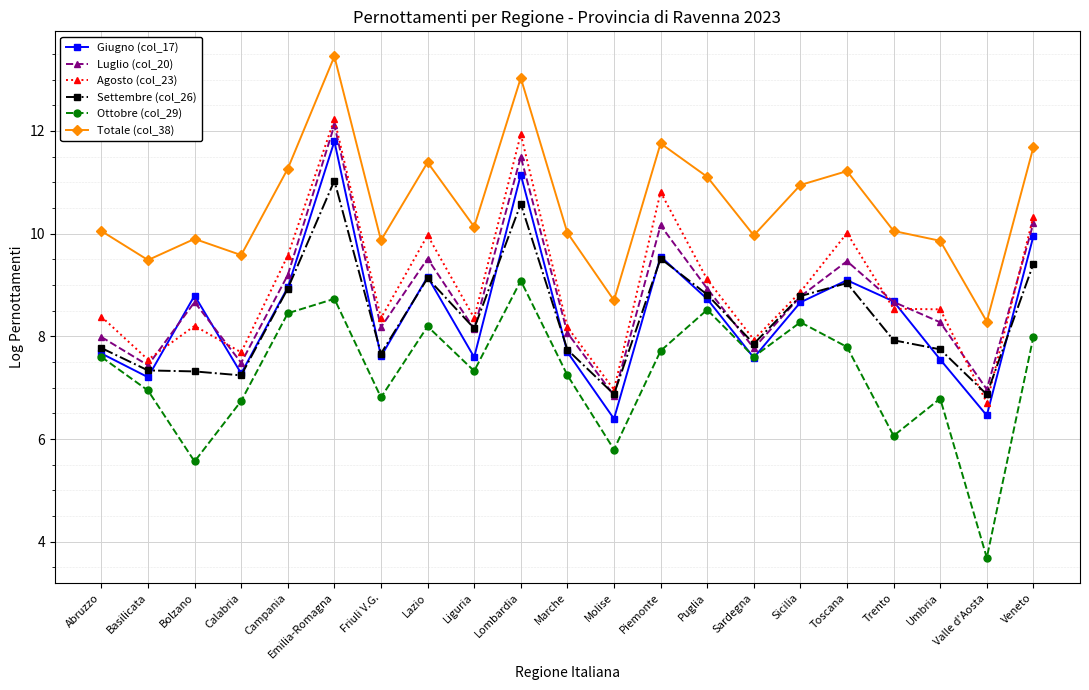

Which category has the highest value in the Settembre (col_26) series?

Emilia-Romagna